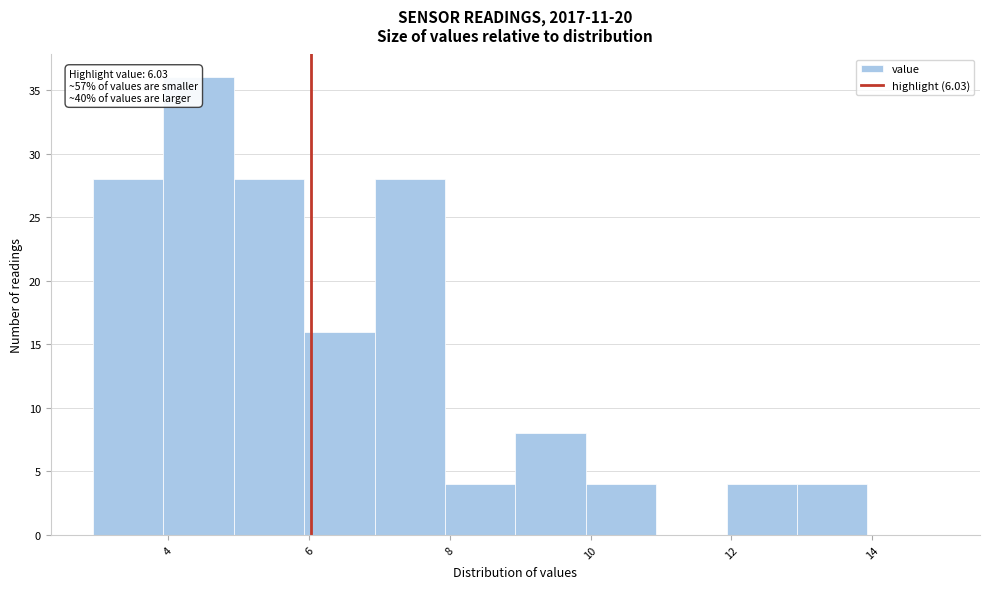

Over which range of the x-axis is the bar tallest?

4 to 5